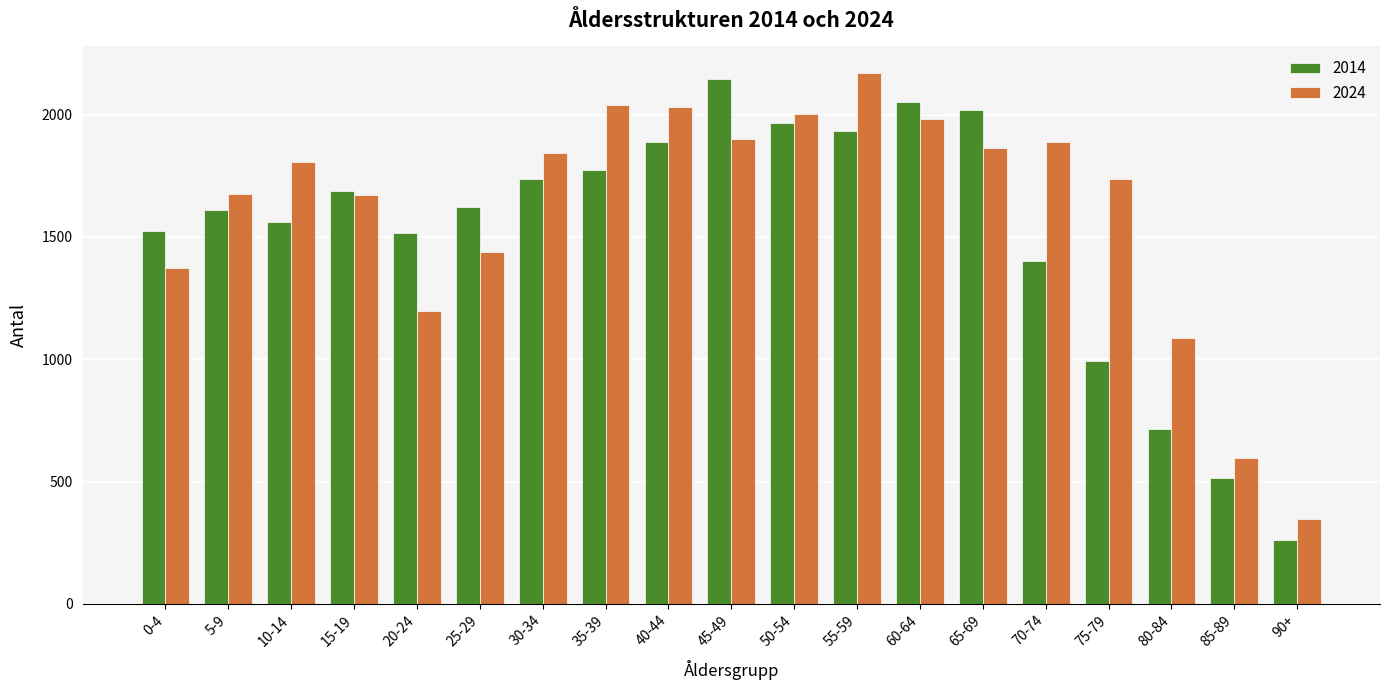

What is the maximum value shown in the chart?

2170